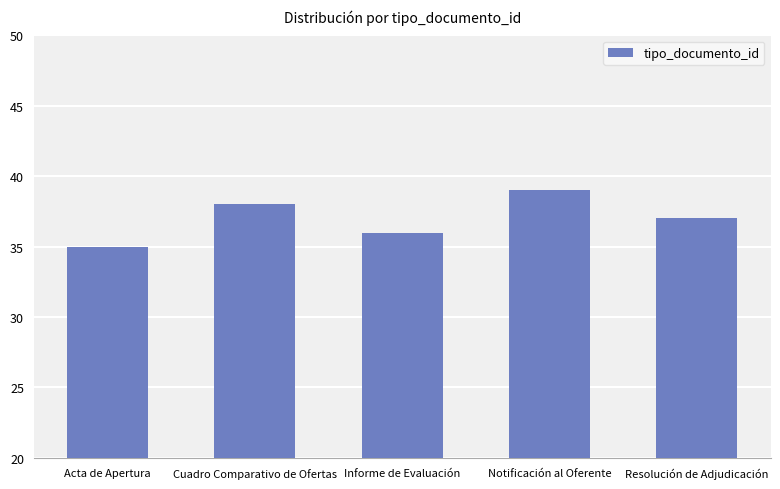

At which label is the value closest to 37?

Resolución de Adjudicación